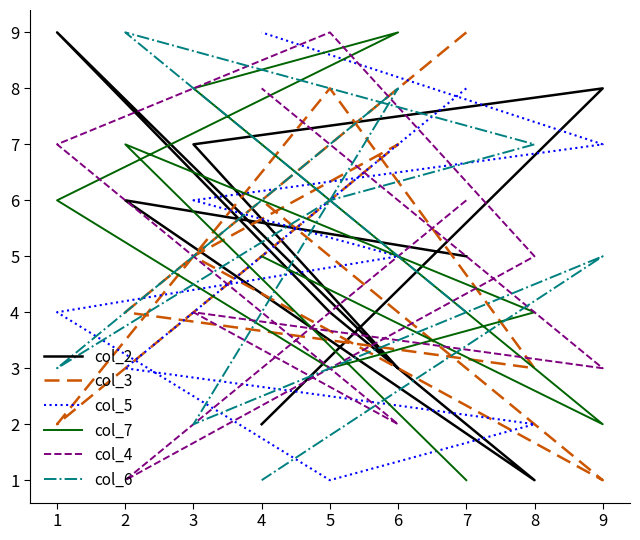

How many values in the col_3 series exceed 5?

4